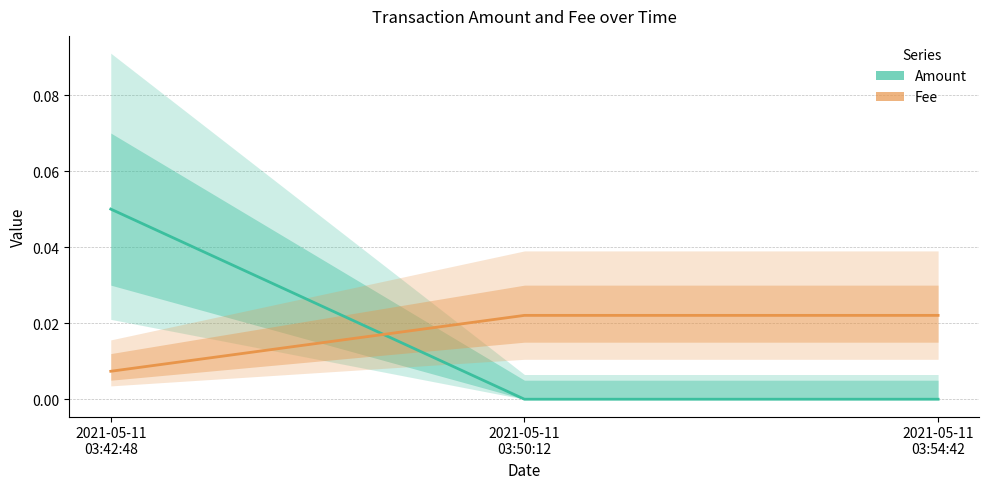

How many values in the Amount series exceed 0?

1